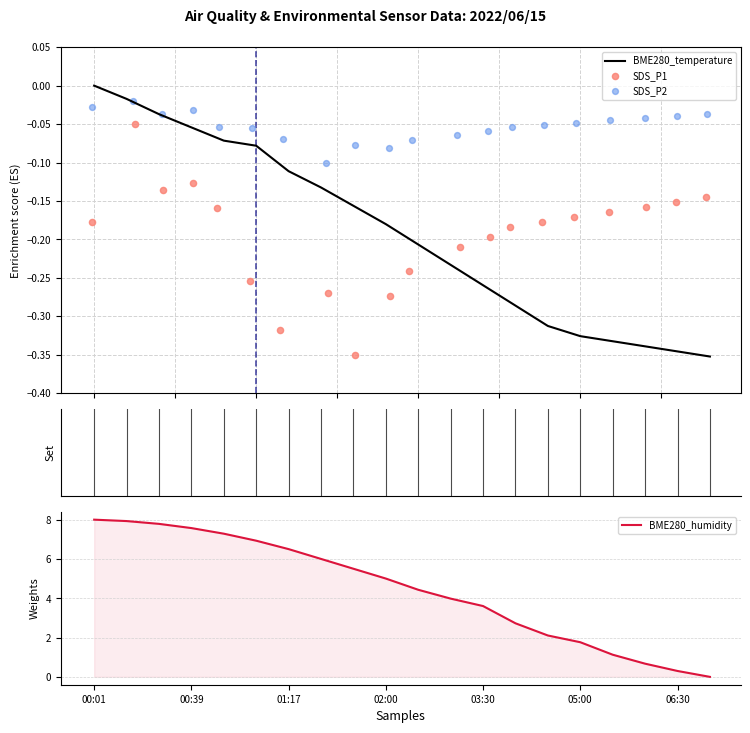

Is it true that BME280_humidity equals 5.0 at 02:00?

True